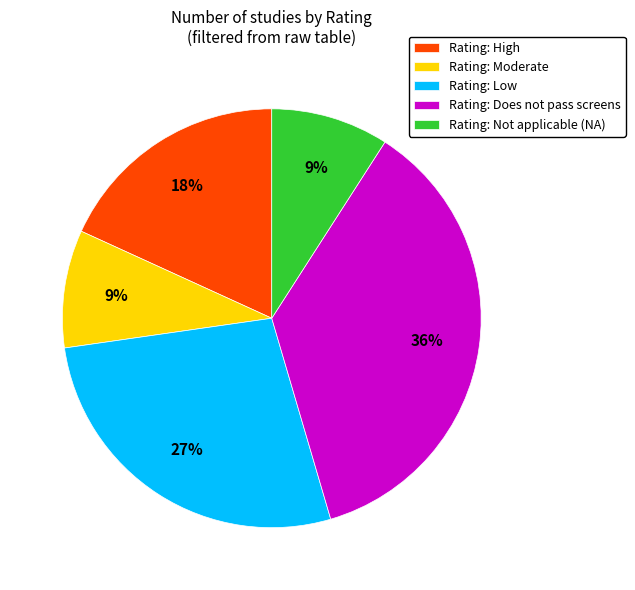

Between Rating: Not applicable (NA) and Rating: High, which is larger?

Rating: High